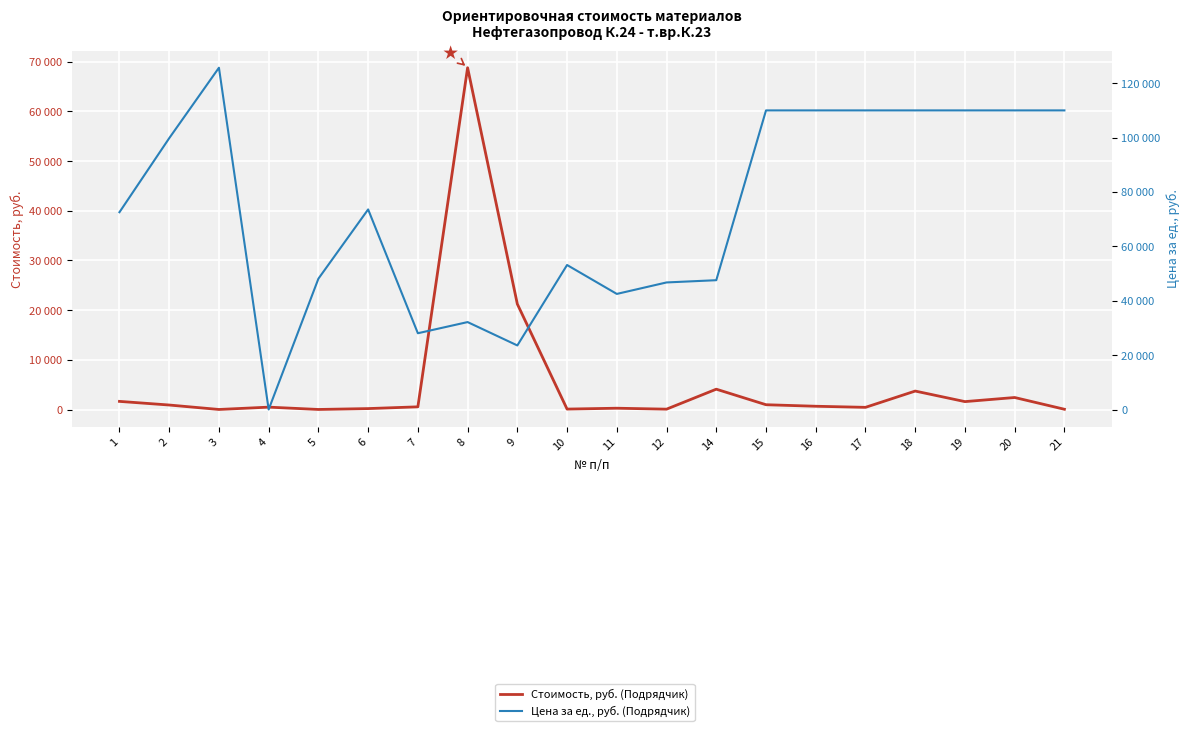

True or false: Стоимость, руб. (Подрядчик) has a value of 544.0 at 7.

True